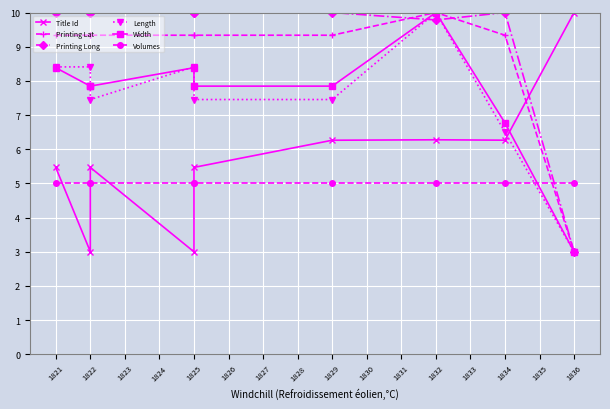

Reading right to left, extract all data points from this chart.

Title Id: 10.0	6.3	6.3	6.3	5.5	3.0	5.5	3.0	5.5
Printing Lat: 3.0	9.3	10.0	9.3	9.3	9.3	9.3	9.3	9.3
Printing Long: 3.0	10.0	9.8	10.0	10.0	10.0	10.0	10.0	10.0
Length: 3.0	6.5	10.0	7.5	7.5	8.4	7.5	8.4	8.4
Width: 3.0	6.8	10.0	7.8	7.8	8.4	7.8	7.8	8.4
Volumes: 5.0	5.0	5.0	5.0	5.0	5.0	5.0	5.0	5.0